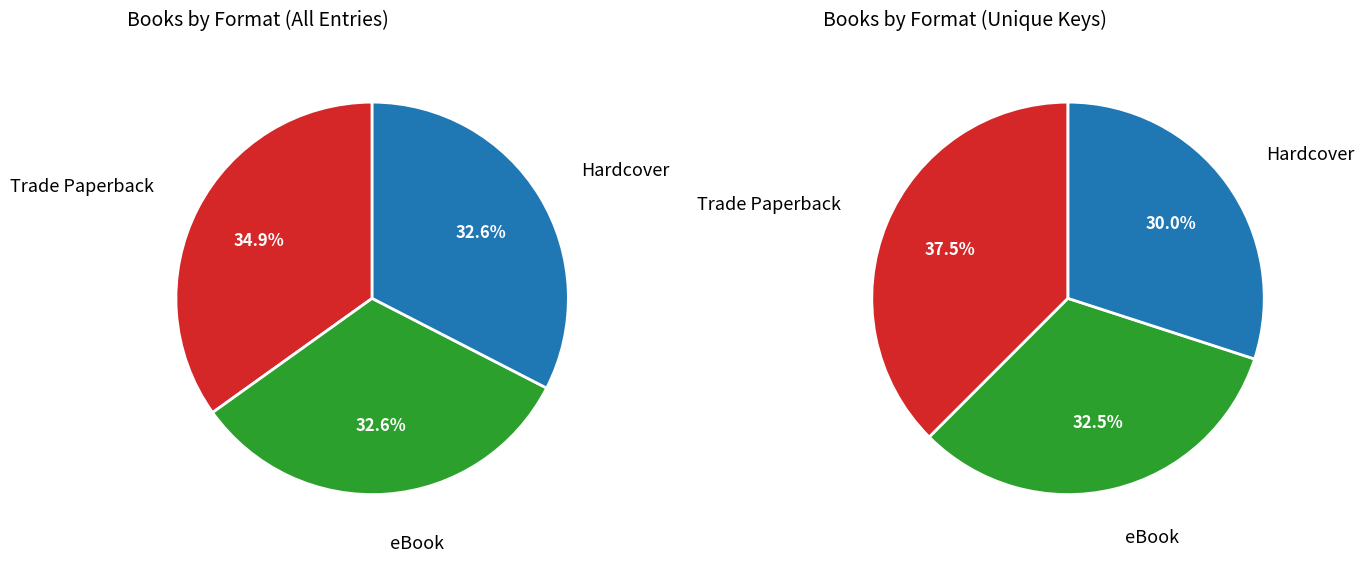

The eBook slice represents 33% of the pie. True or false?

True